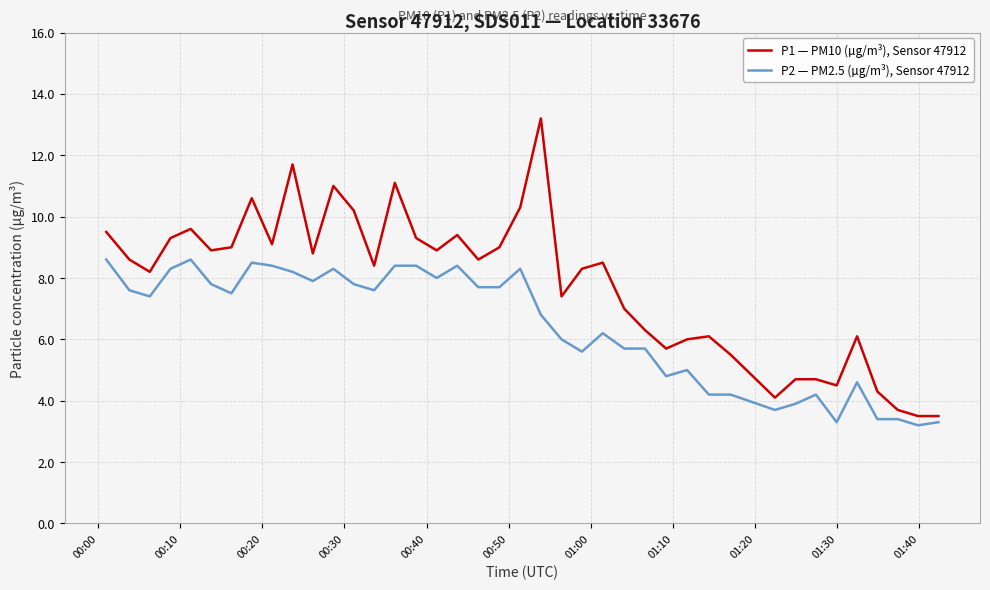

What is the greatest value displayed?

13.2